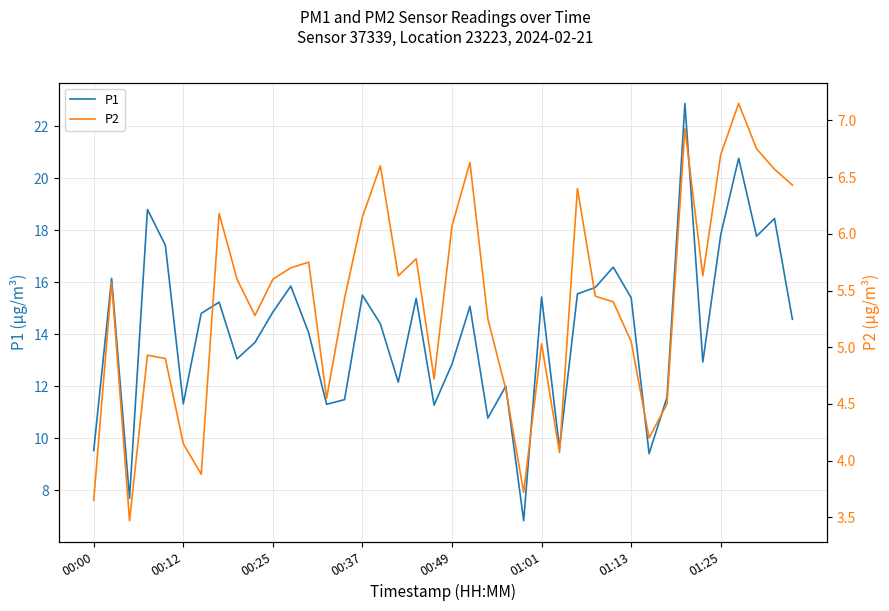

How many data points does each series have?

40